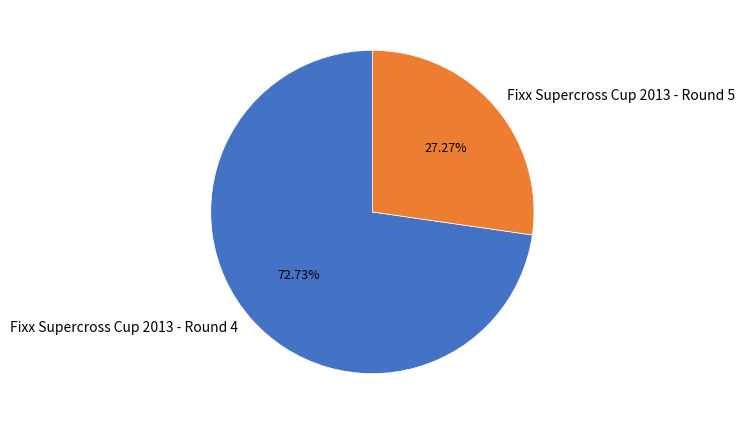

Is there any slice that represents more than half of the pie?

Yes